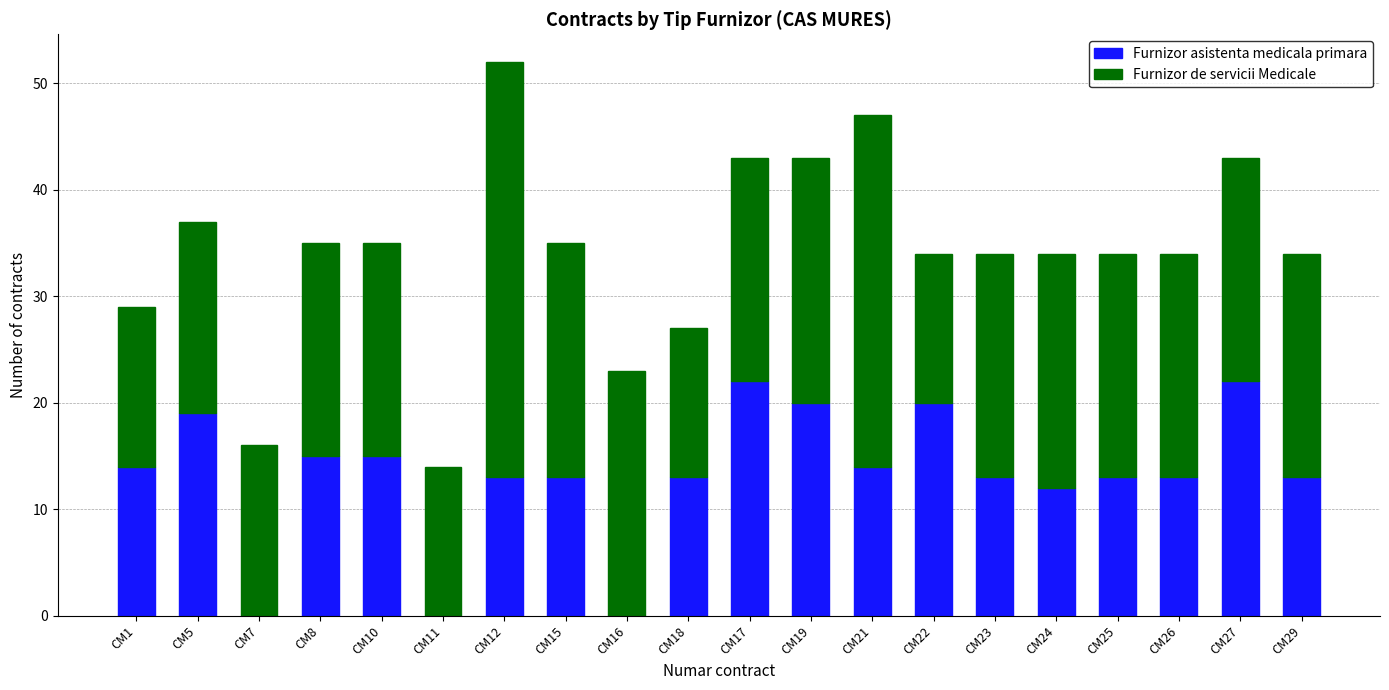

What is the total value across all series at CM5?

37